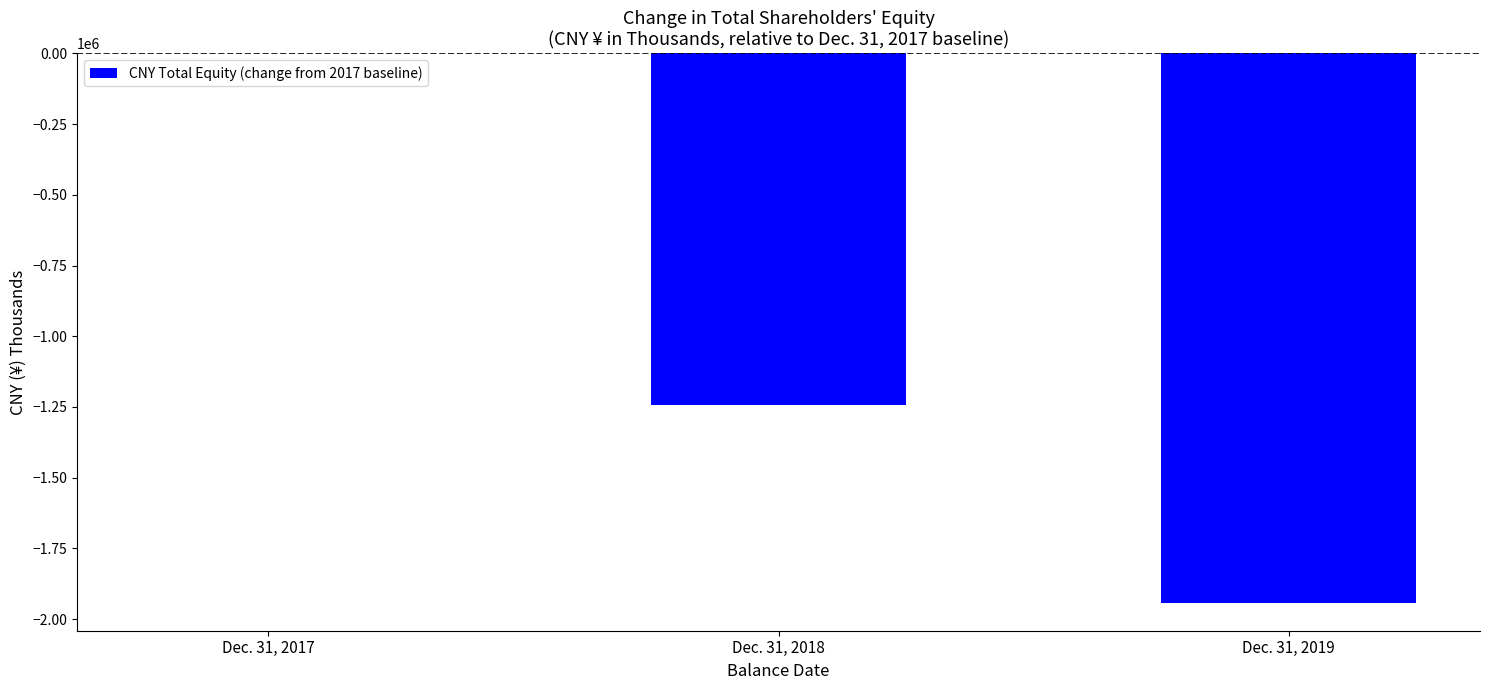

What is the change in value from Dec. 31, 2018 to Dec. 31, 2019?

-702258